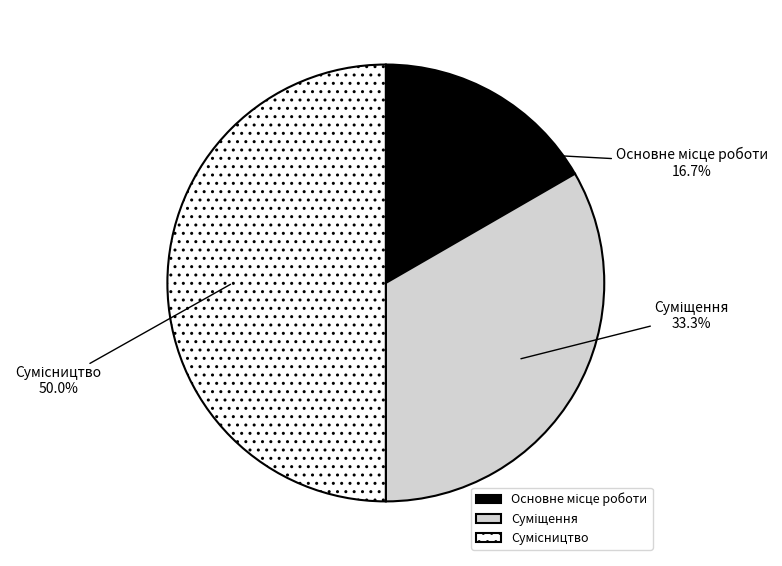

Which category has the smallest portion of the pie?

Основне місце роботи